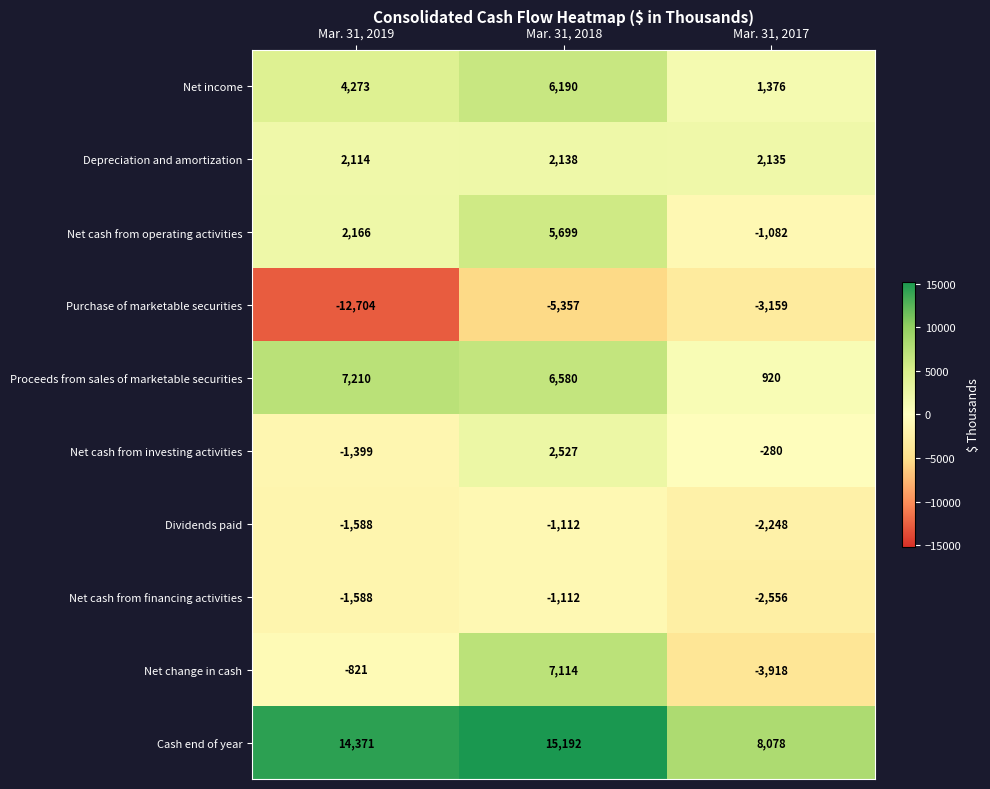

Which series has the largest total across all categories?

Cash end of year